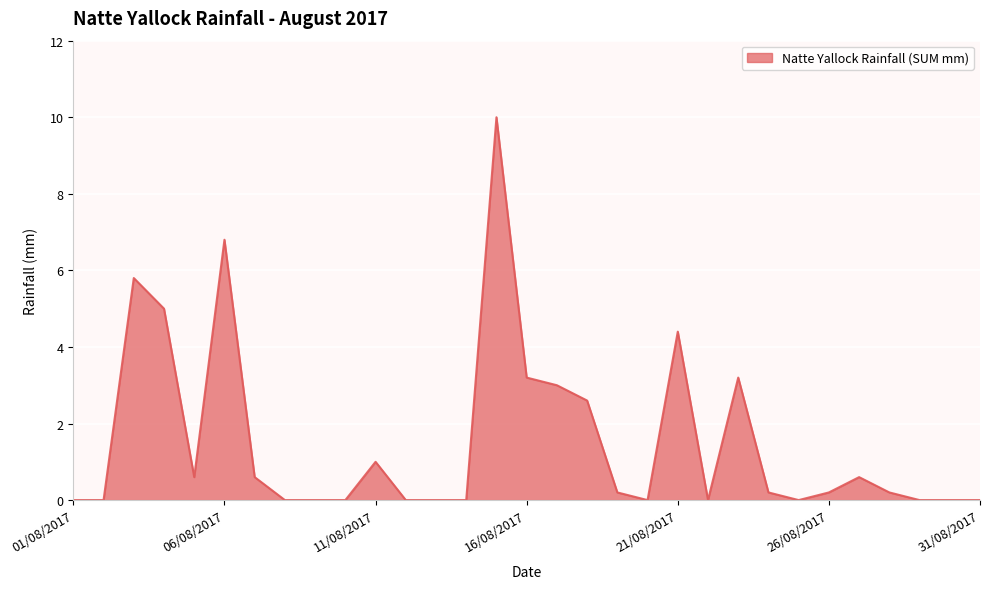

What is the average value?

1.5